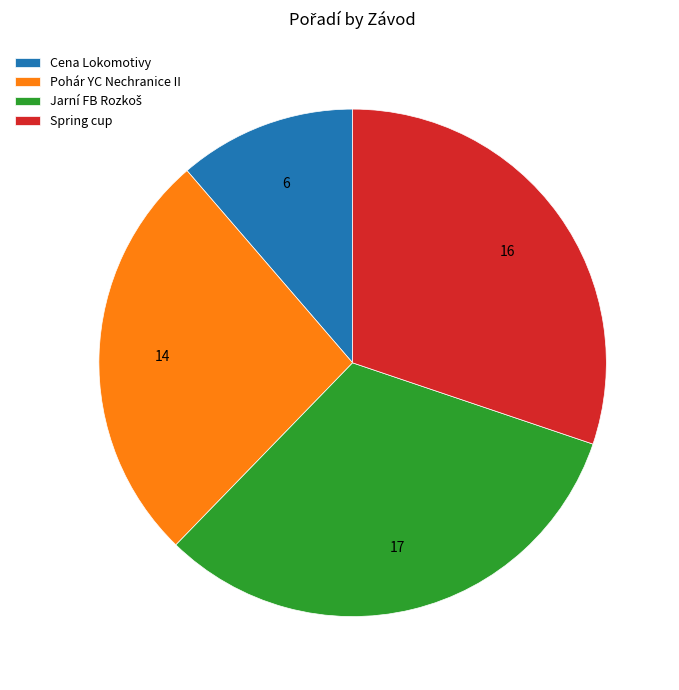

Between Cena Lokomotivy and Pohár YC Nechranice II, which is larger?

Pohár YC Nechranice II